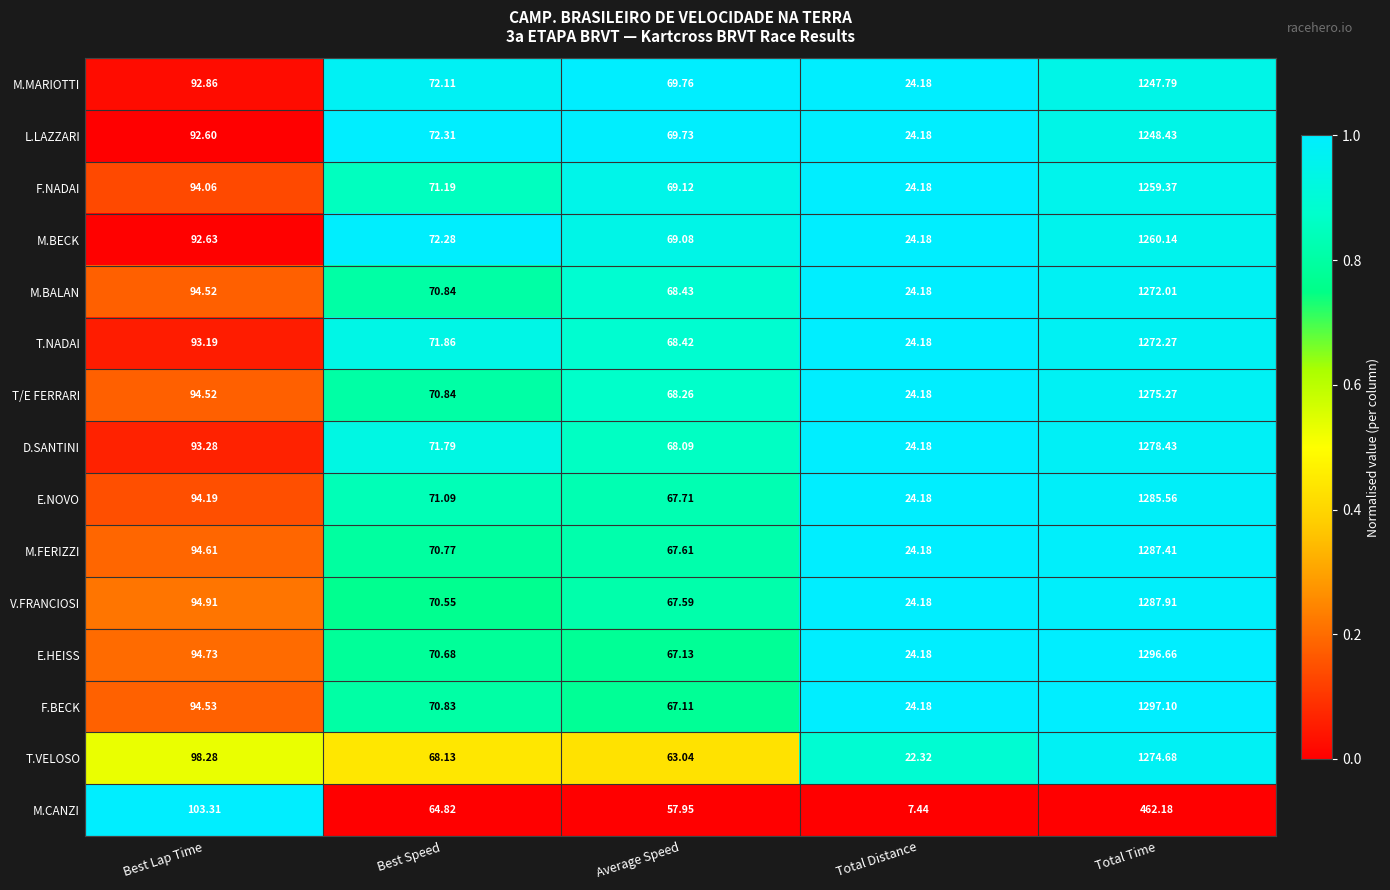

At which label does F.BECK reach its peak?

Total Time